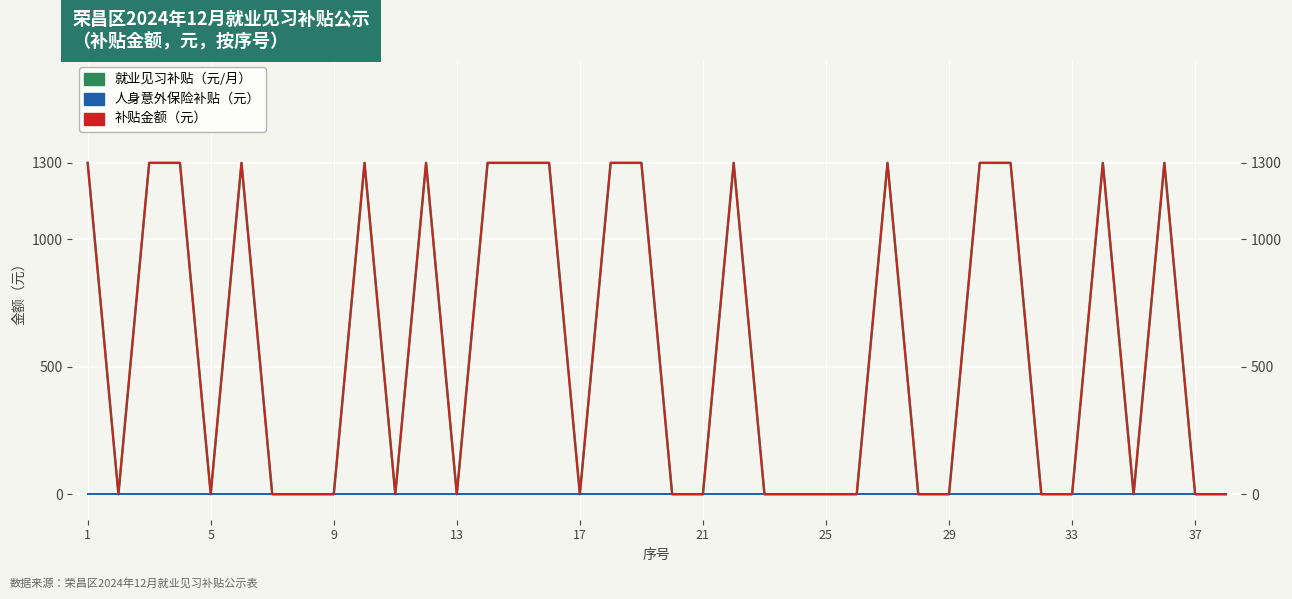

List the series in order of their peak value, lowest first.

人身意外保险补贴（元）, 就业见习补贴（元/月）, 补贴金额（元）